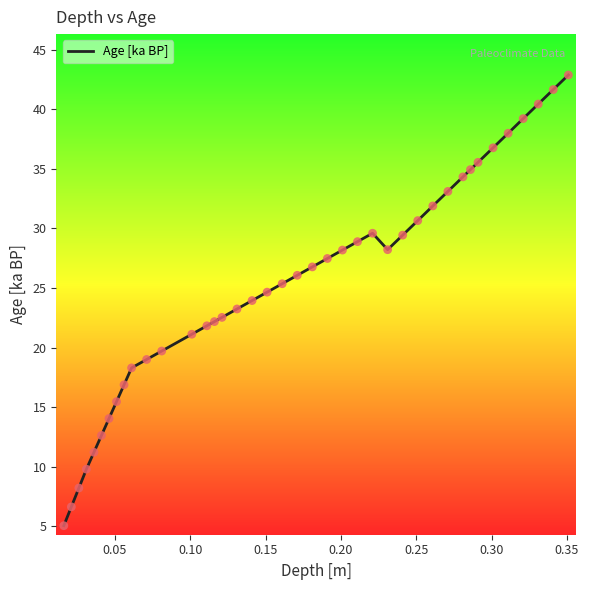

What is the greatest value displayed?

42.9